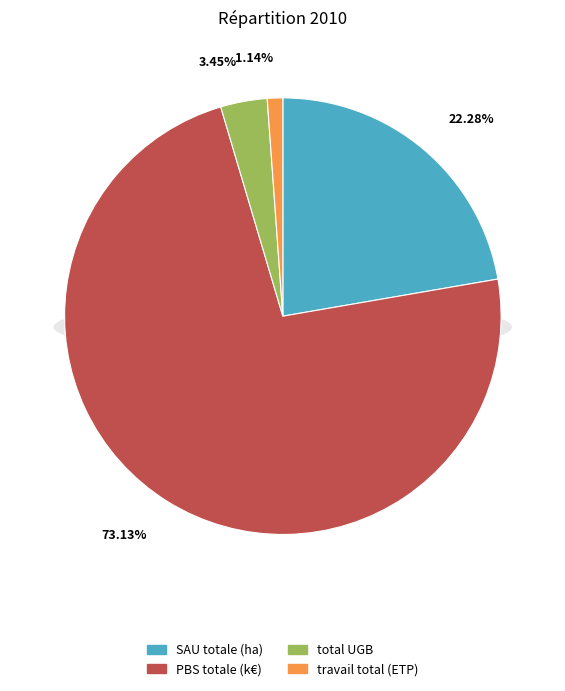

How many segments does this pie chart have?

4